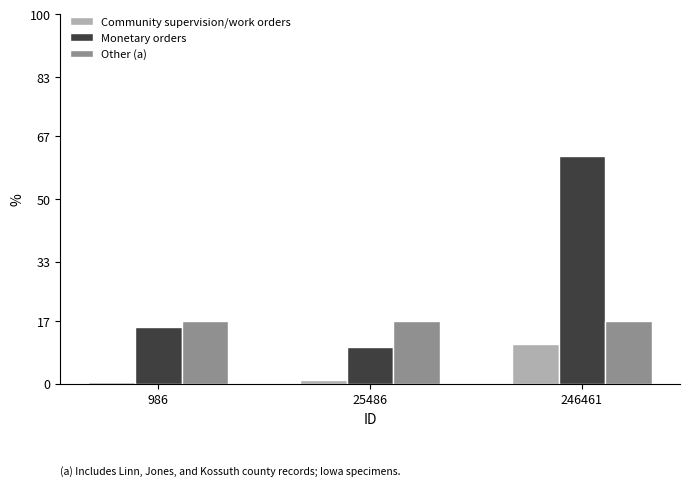

Rank the series by their average value, from highest to lowest.

Monetary orders, Other (a), Community supervision/work orders